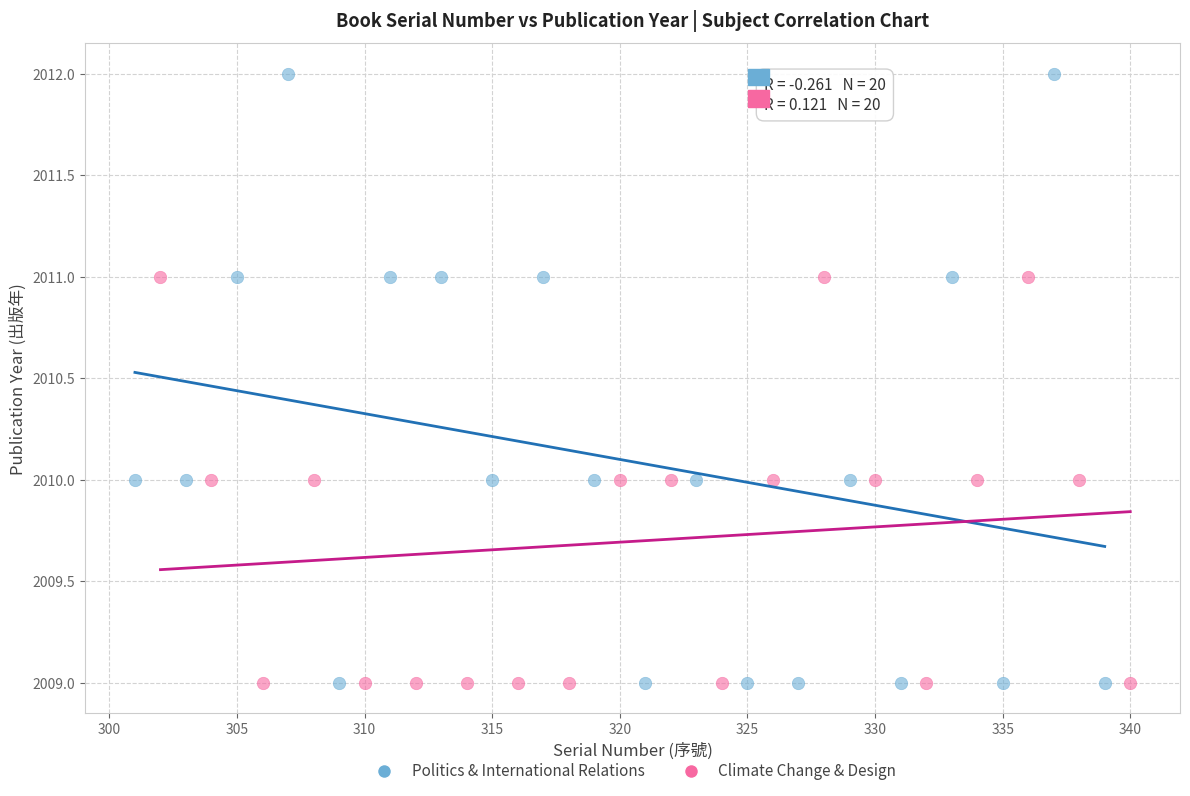

Which series has the largest Y range (max minus min)?

Politics & International Relations